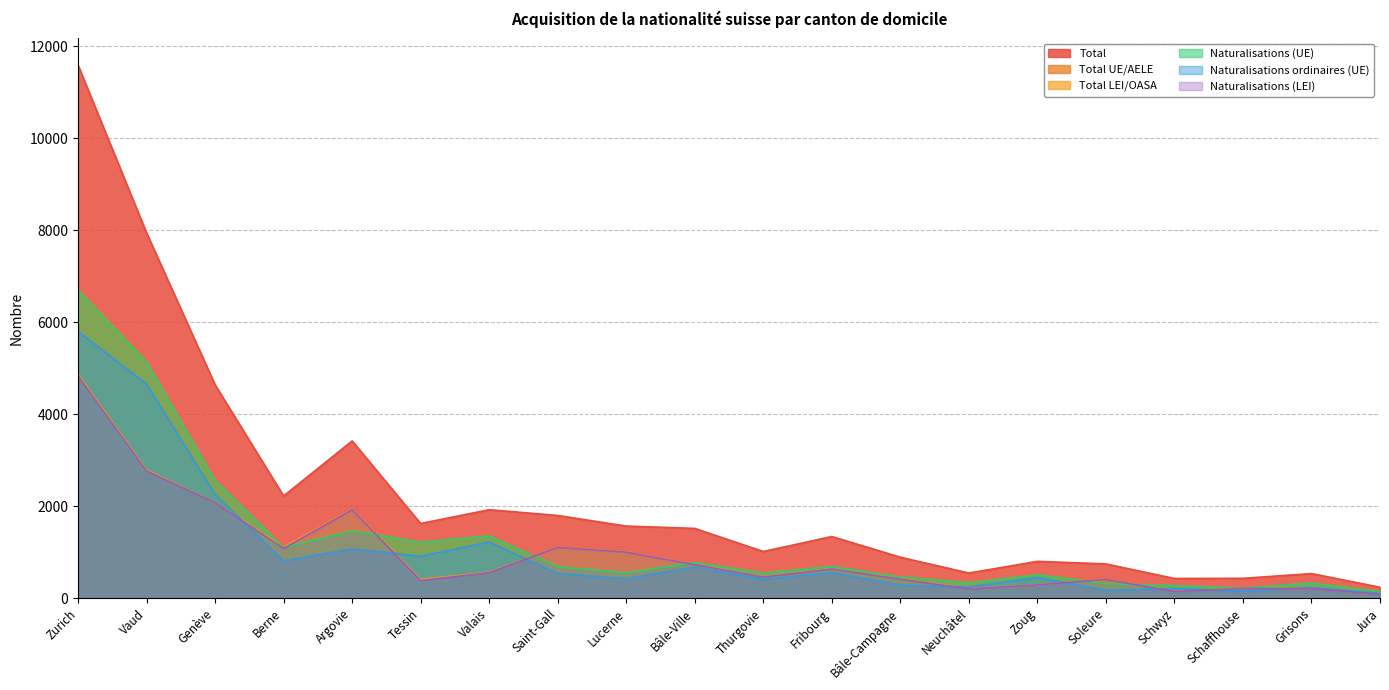

How many data points in Total UE/AELE are above 689?

9